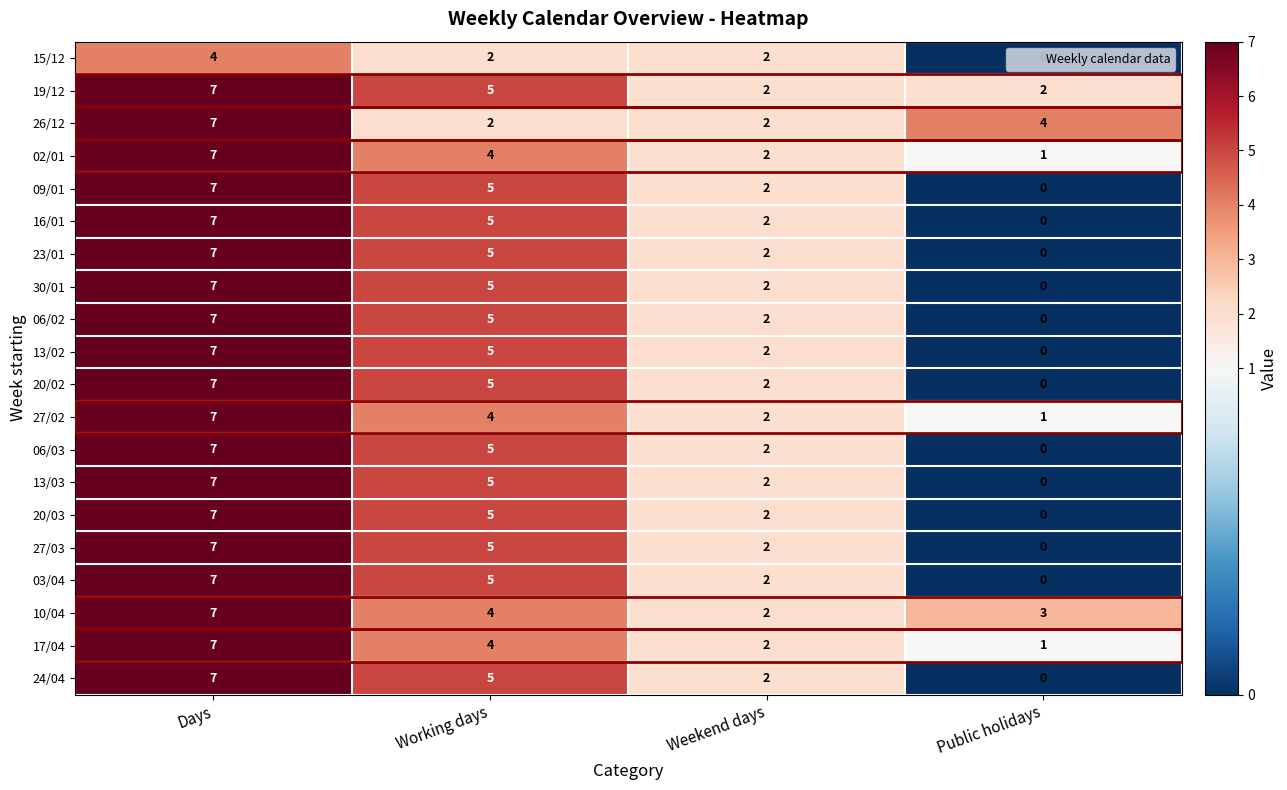

Between Days and Working days, which series saw the biggest shift?

26/12